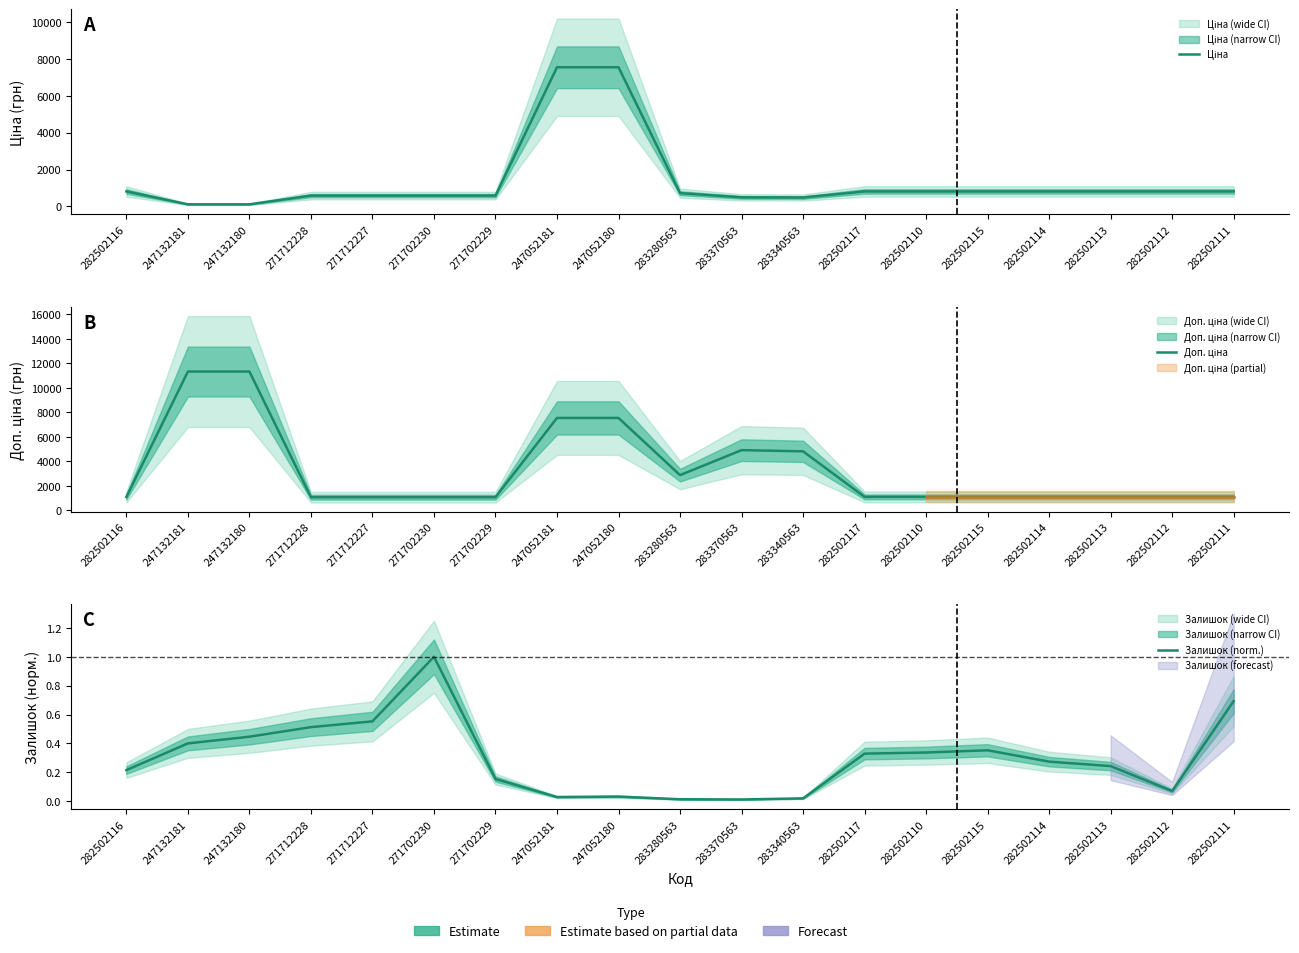

Rank the categories by Доп. ціна value from lowest to highest.

271712228, 271712227, 271702230, 271702229, 282502116, 282502117, 282502110, 282502115, 282502114, 282502113, 282502112, 282502111, 283280563, 283340563, 283370563, 247052181, 247052180, 247132181, 247132180